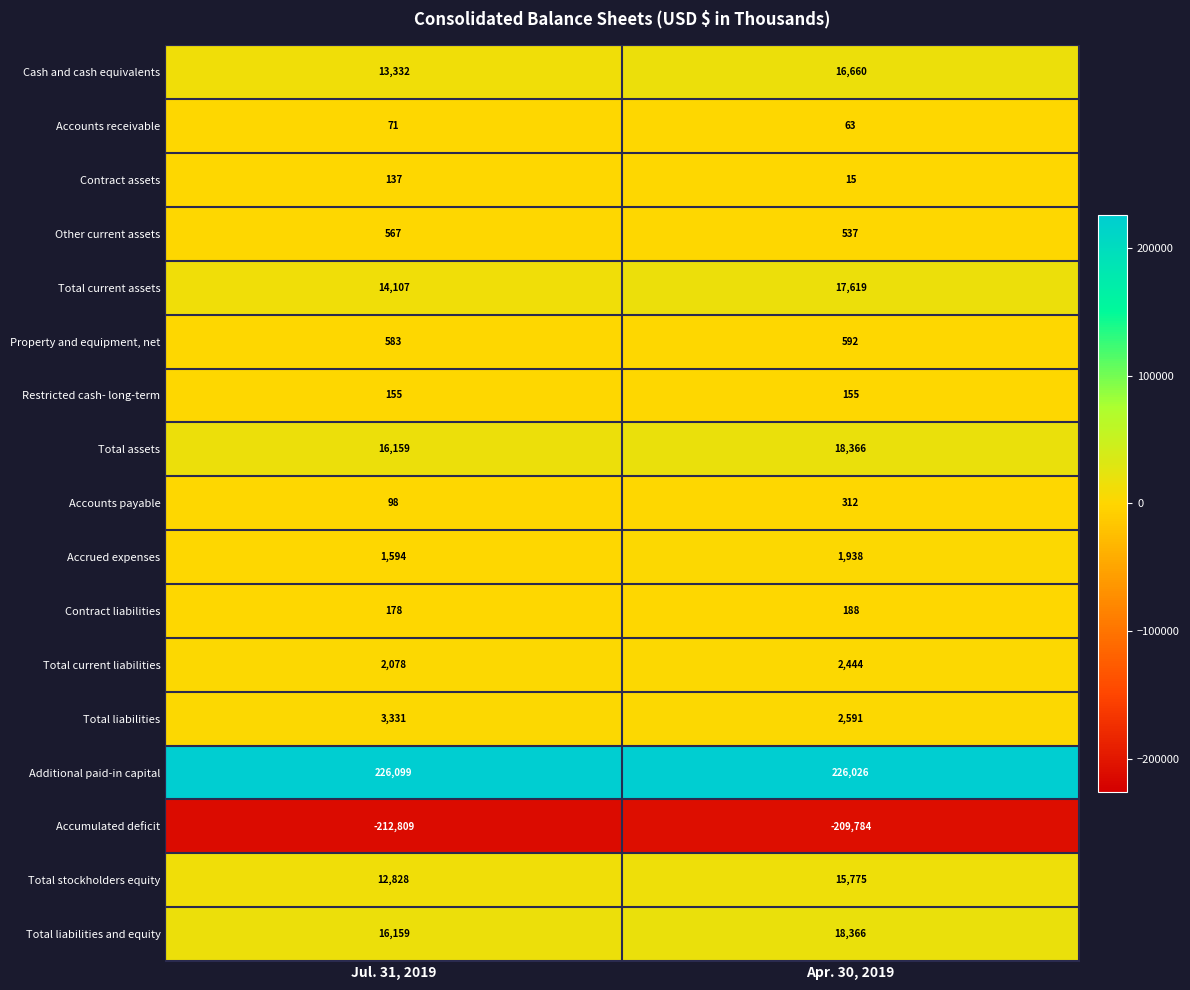

At which label is Accumulated deficit closest to -211296?

Apr. 30, 2019